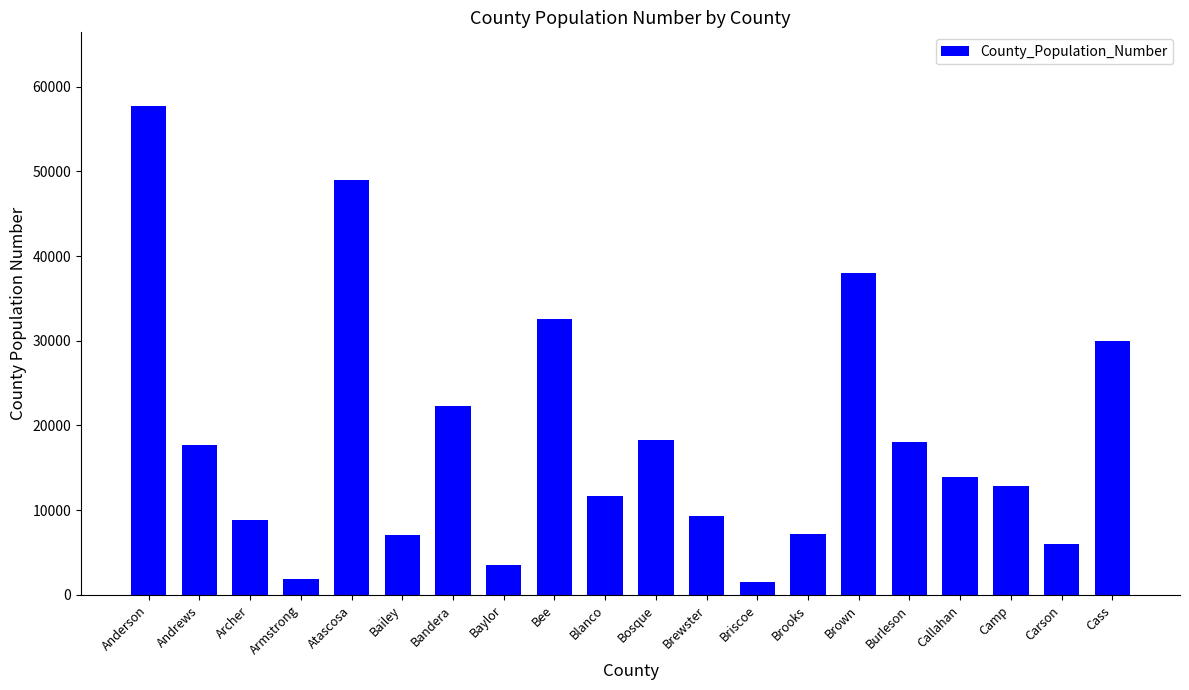

At which category does the chart reach its peak across all series?

Anderson